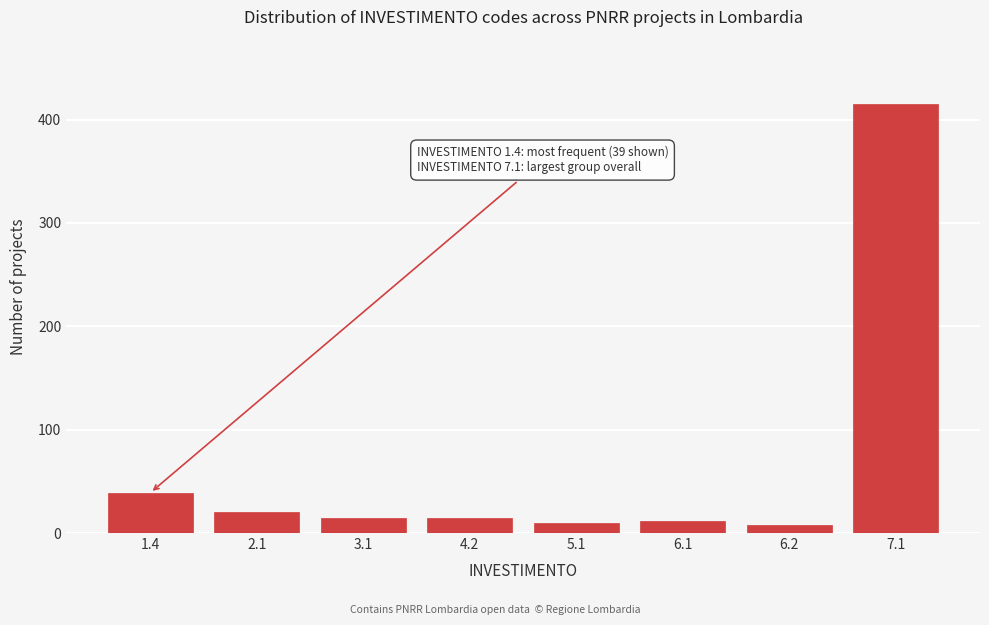

Reading right to left, what are all the values shown in this chart?

7.1=415	6.2=8	6.1=12	5.1=10	4.2=15	3.1=15	2.1=20	1.4=39